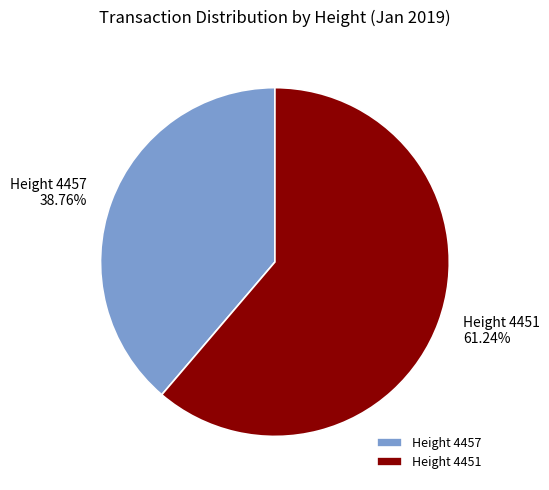

Does Height 4451 represent more than half of the total?

Yes